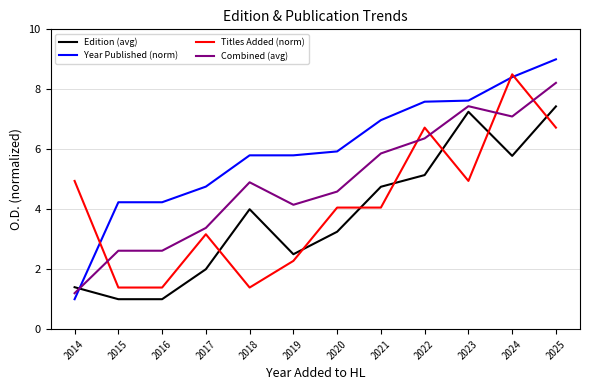

Where do Combined (avg) and Edition (avg) first cross each other?

2014 and 2015